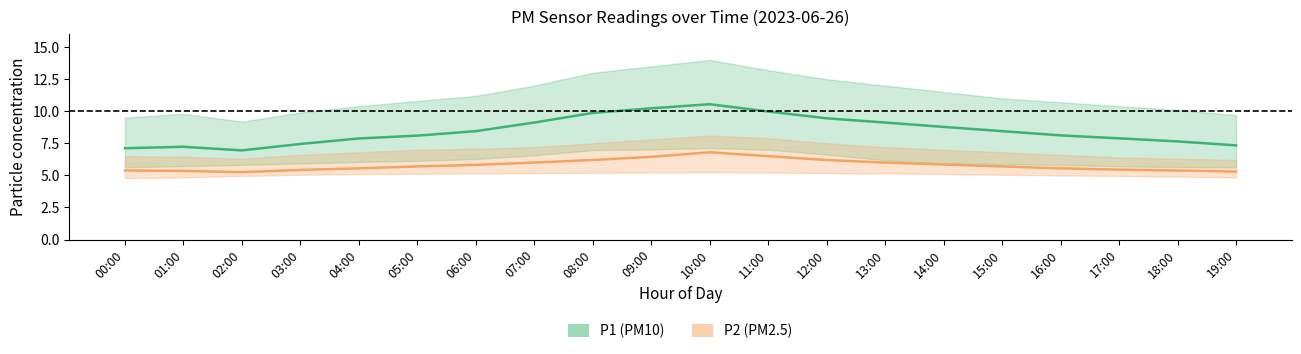

What is the sum of all P2_upper values?

139.2